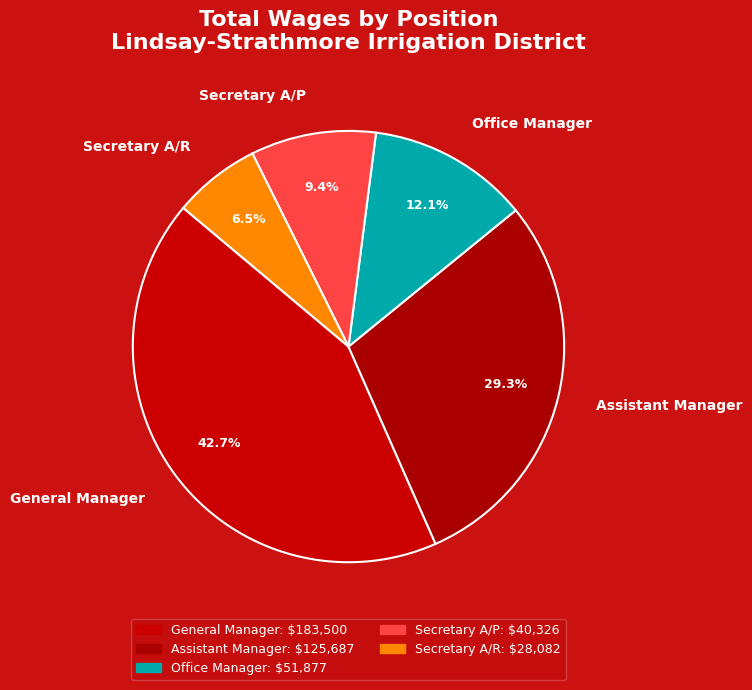

Rank the categories by value from highest to lowest.

General Manager, Assistant Manager, Office Manager, Secretary A/P, Secretary A/R